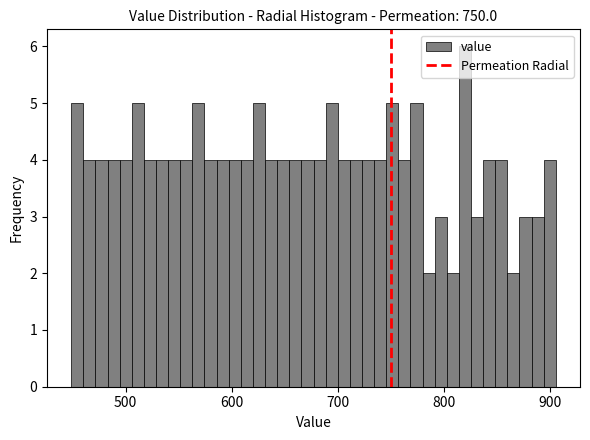

Around what value on the x-axis is the tallest bar? Give the approximate position of its centre, as read against the axis.

820